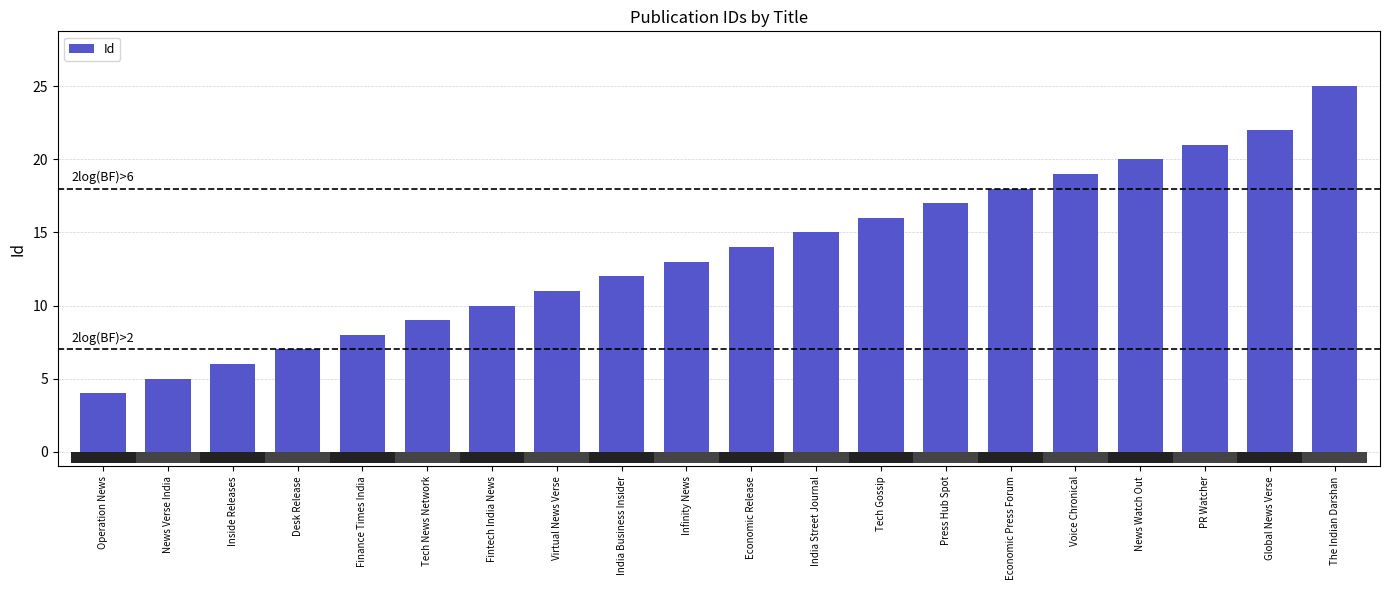

The value at Tech News Network is 6. True or false?

False